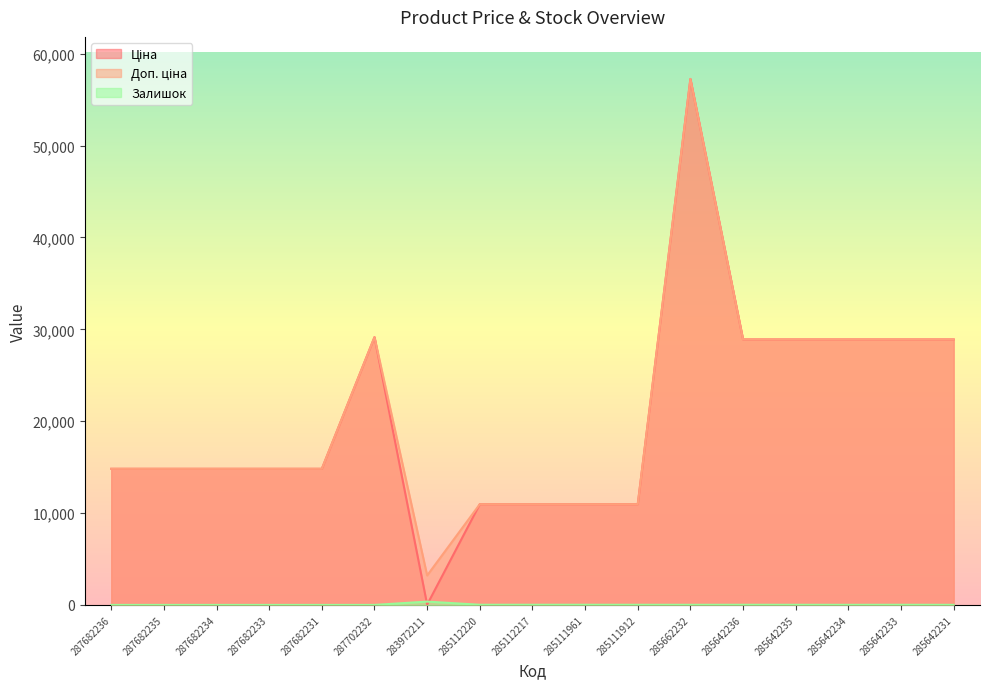

What is the difference between the Залишок values at 285642231 and 287682234?

9.0